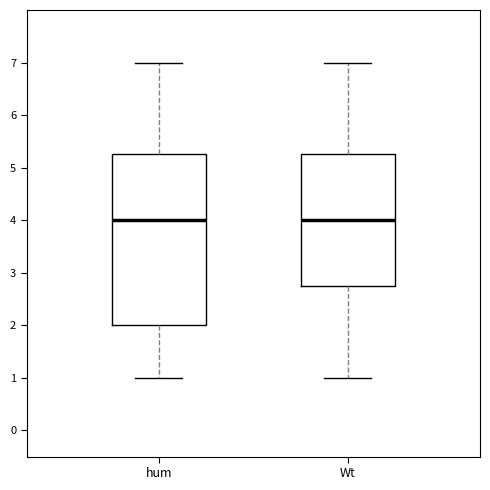

Reading left to right, read every box against the y-axis: the position of its median line, the range the box covers, and the ends of its whiskers. The values are not printed on the chart, so give them approximately, as read against the axis.

hum: median 4.0, box 2.0 to 5.3, whiskers 1.0 to 7.0
Wt: median 4.0, box 2.8 to 5.3, whiskers 1.0 to 7.0